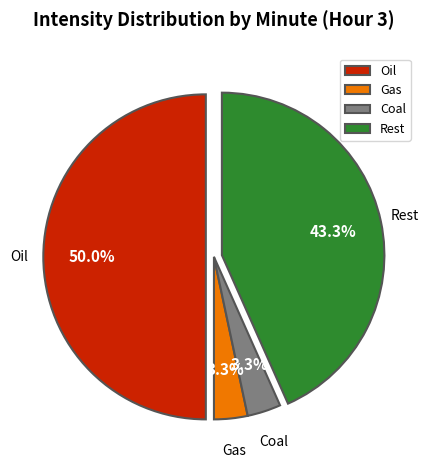

What percentage is NOT represented by Coal?

96.7%